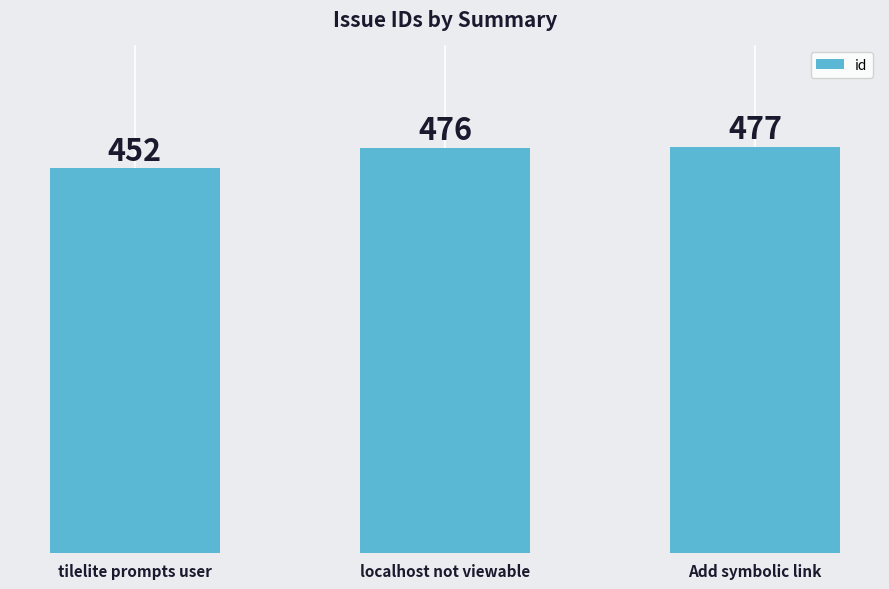

Reading left to right, list all the values displayed in this chart.

tilelite prompts user=452	localhost not viewable=476	Add symbolic link=477